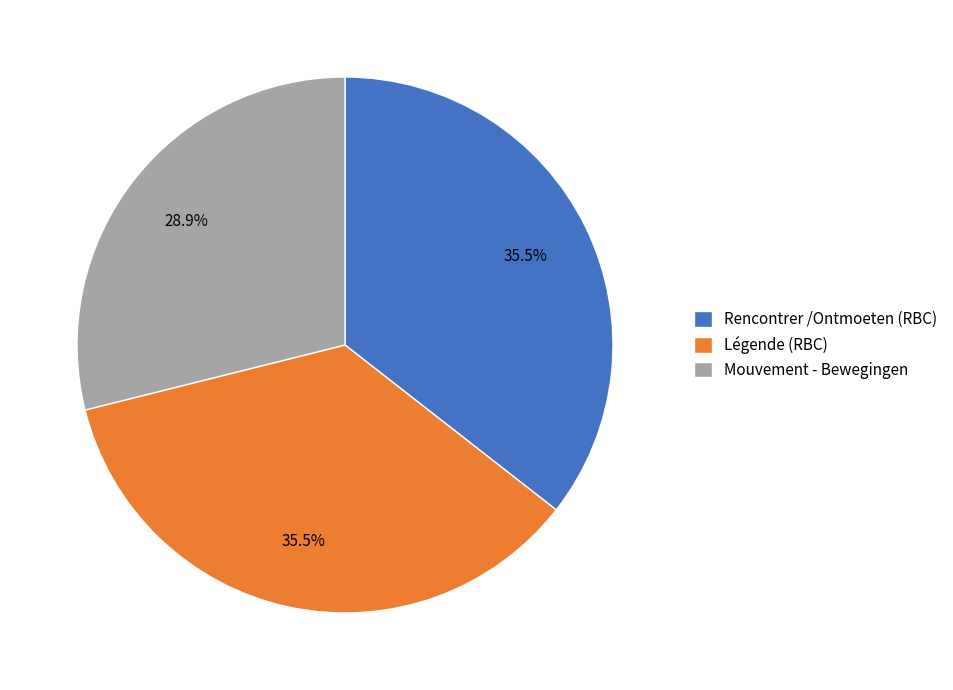

Which category has the smallest portion of the pie?

Mouvement - Bewegingen